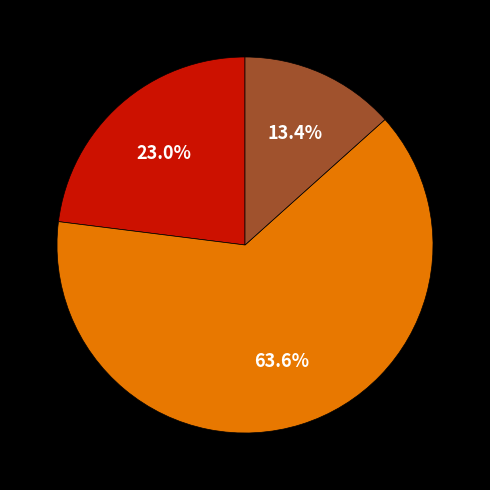

Is there any slice that represents more than half of the pie?

Yes